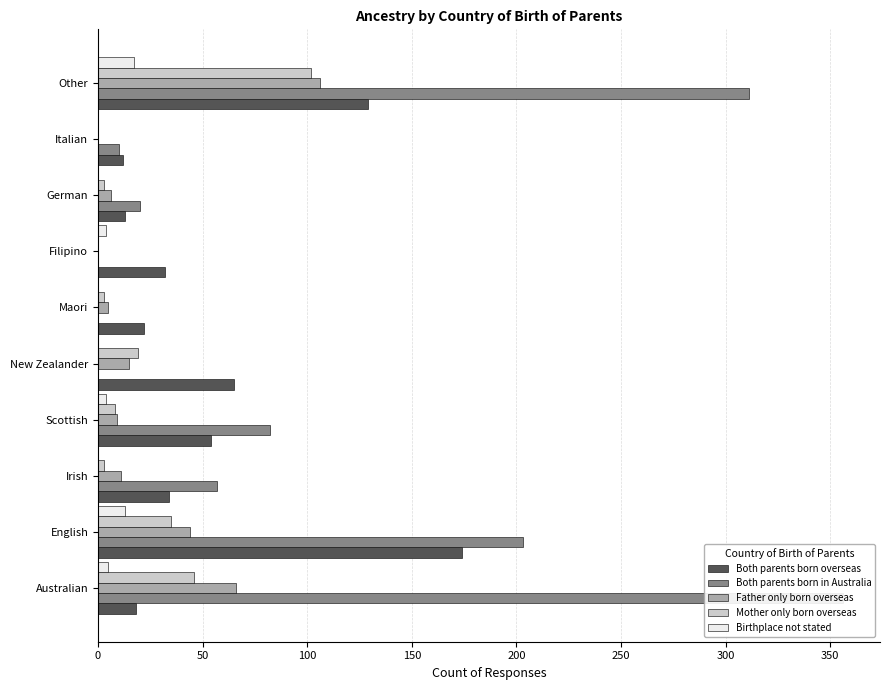

Between Scottish and Maori, which series saw the biggest shift?

Both parents born in Australia